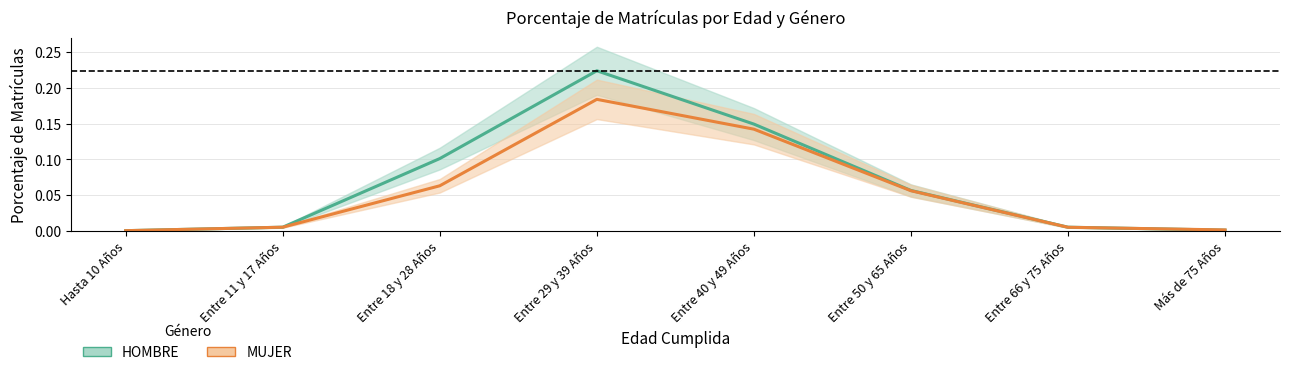

Reading left to right, what are all the values shown in this chart?

HOMBRE: Hasta 10 Años=0.0	Entre 11 y 17 Años=0.0	Entre 18 y 28 Años=0.1	Entre 29 y 39 Años=0.2	Entre 40 y 49 Años=0.1	Entre 50 y 65 Años=0.1	Entre 66 y 75 Años=0.0	Más de 75 Años=0.0
MUJER: Hasta 10 Años=0.0	Entre 11 y 17 Años=0.0	Entre 18 y 28 Años=0.1	Entre 29 y 39 Años=0.2	Entre 40 y 49 Años=0.1	Entre 50 y 65 Años=0.1	Entre 66 y 75 Años=0.0	Más de 75 Años=0.0